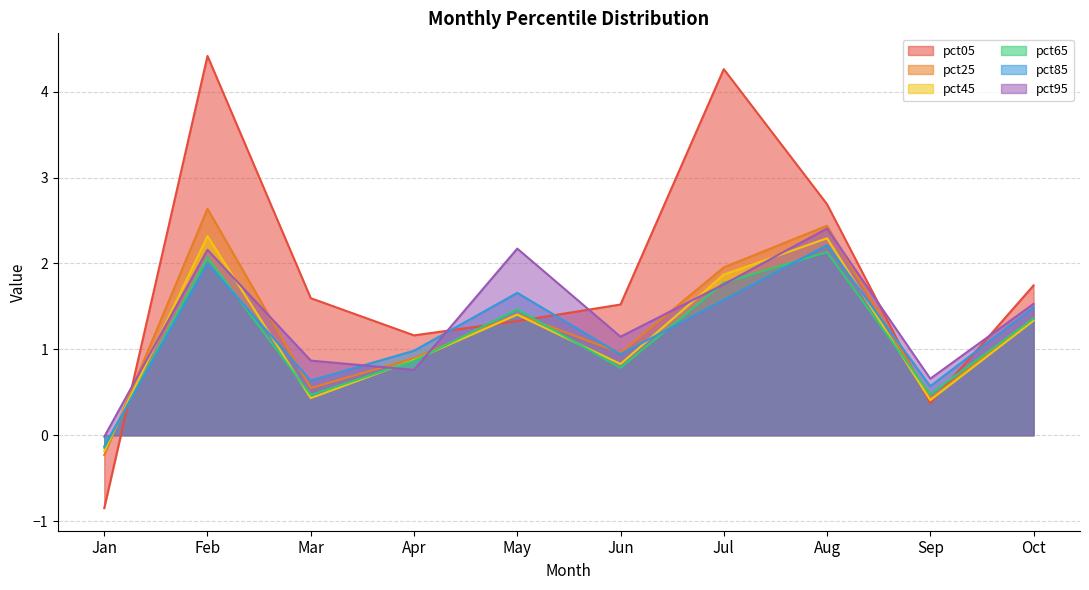

How many categories are shown in the chart?

10